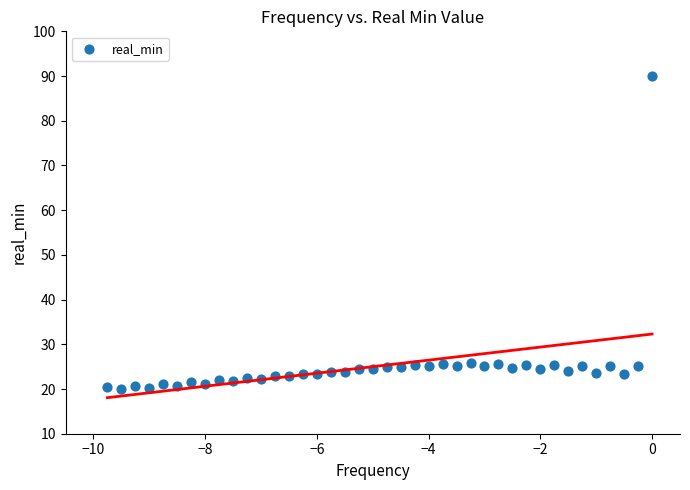

What is the range of X values (max minus min)?

9.8